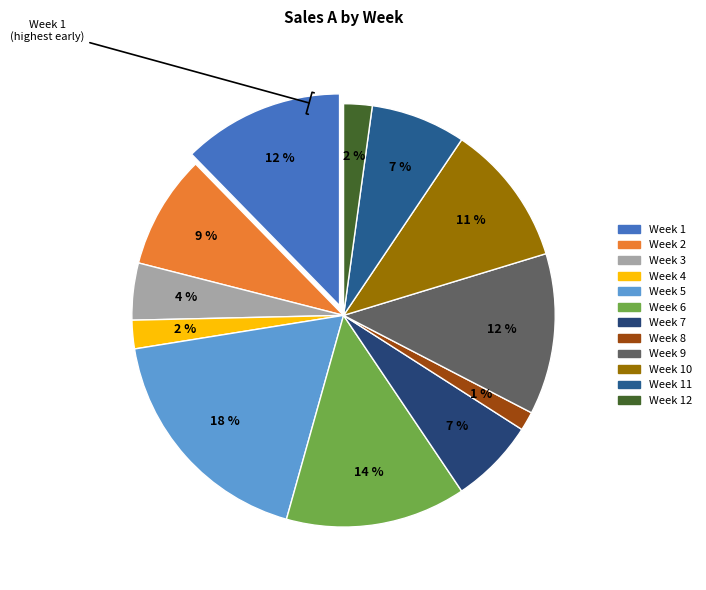

To the nearest percent, what is the average slice percentage?

8%